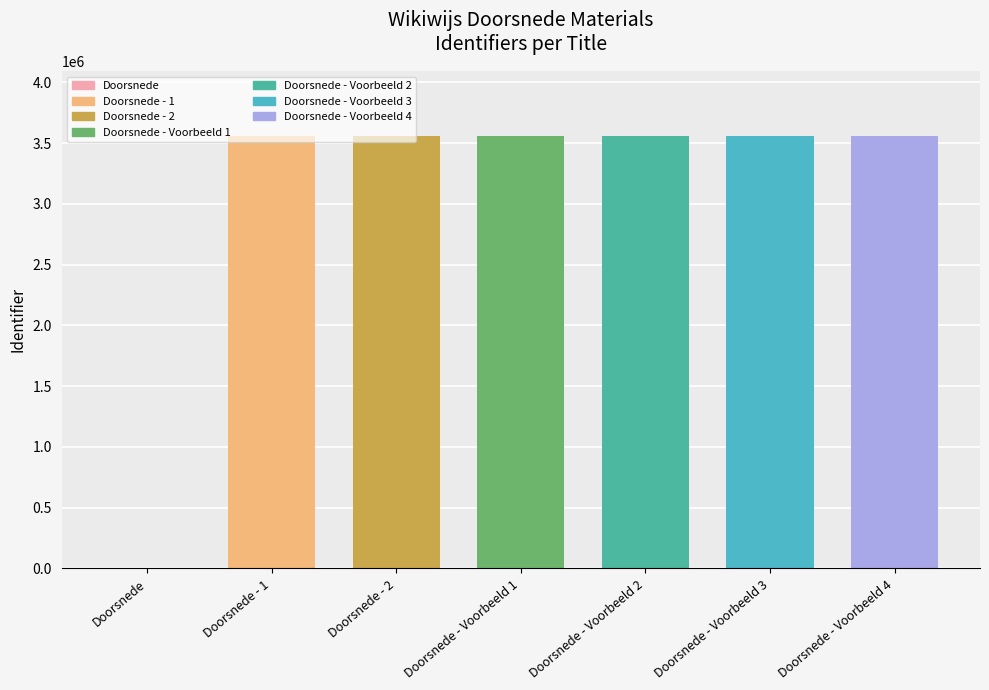

Where is the data nearest to the value 1779596?

Doorsnede - 1